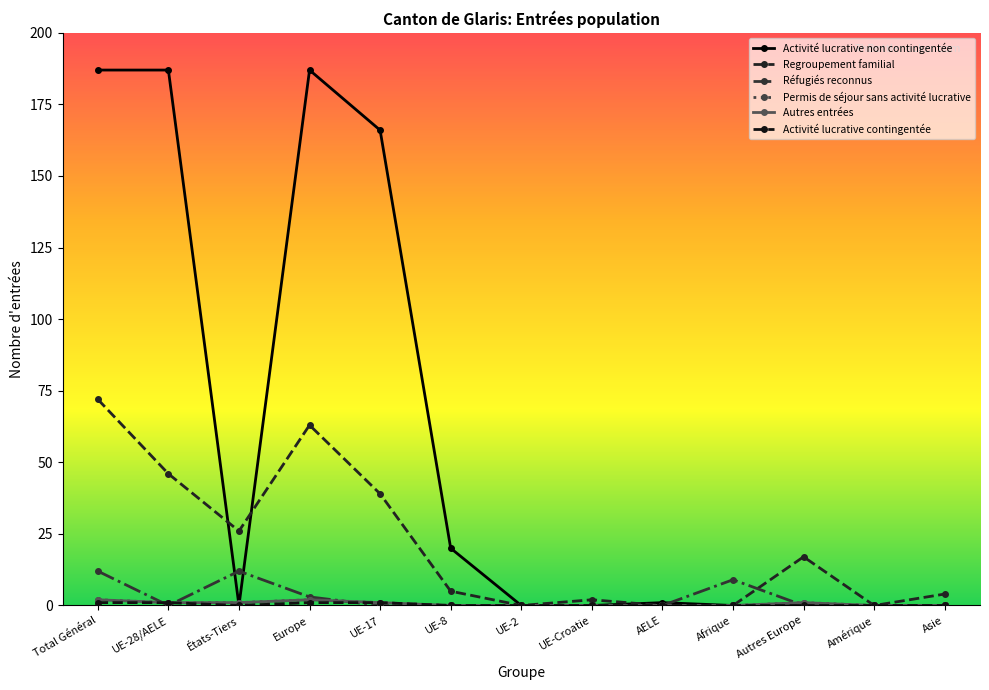

Which series has the widest spread of values?

Activité lucrative non contingentée